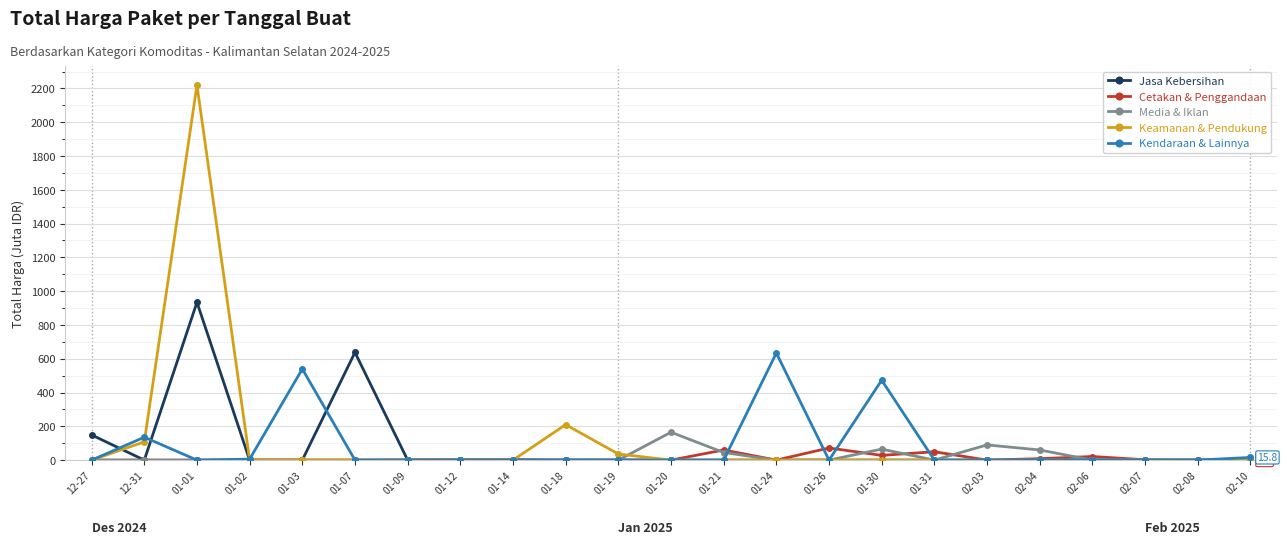

What is the label of the 10th point from the right?

01-24